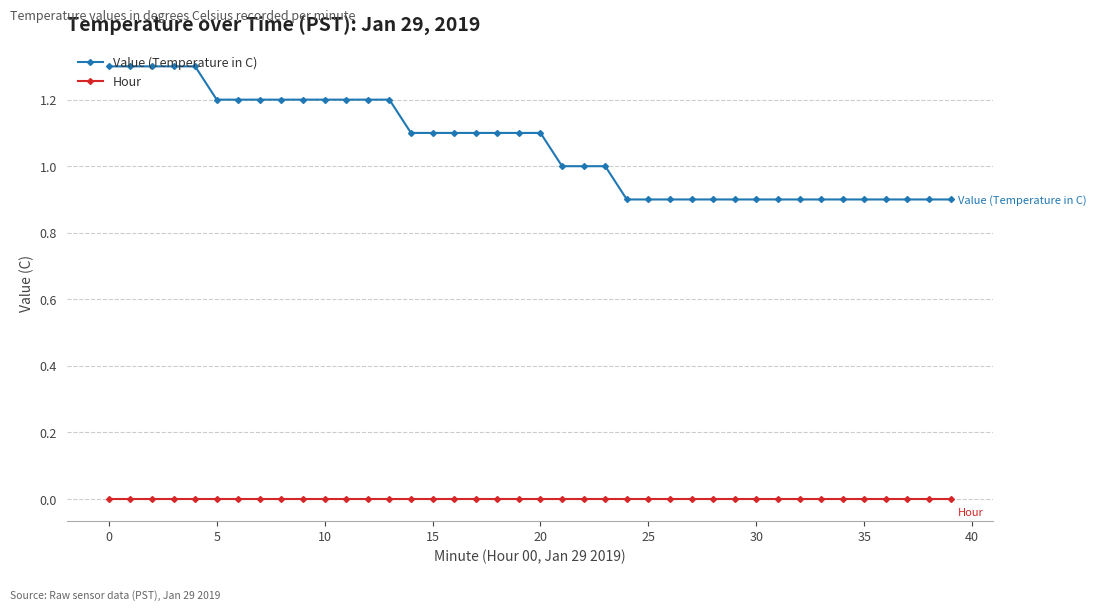

Which series has the largest range (max minus min)?

Value (Temperature in C)